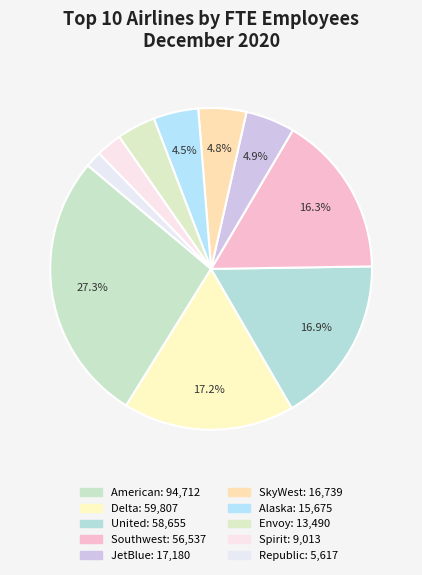

Count the number of slices in the pie.

10